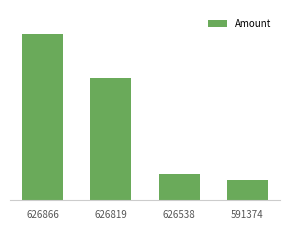

Does the chart contain any negative values?

No